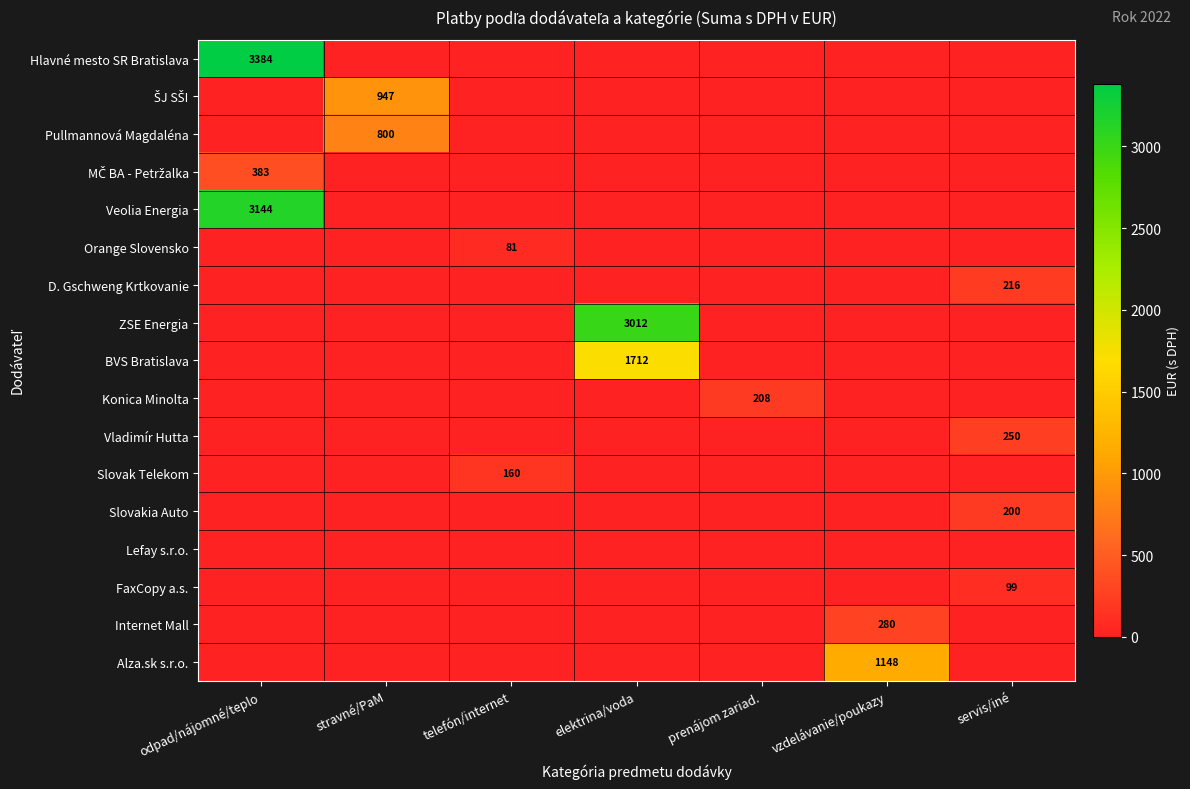

Rank the categories by Hlavné mesto SR Bratislava value from highest to lowest.

odpad/nájomné/teplo, stravné/PaM, telefón/internet, elektrina/voda, prenájom zariad., vzdelávanie/poukazy, servis/iné